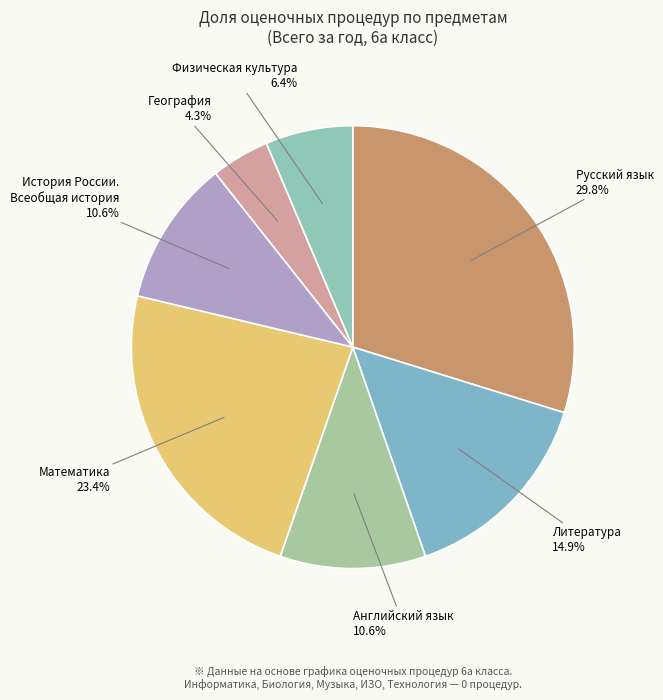

What is the largest slice in the pie chart?

Русский язык